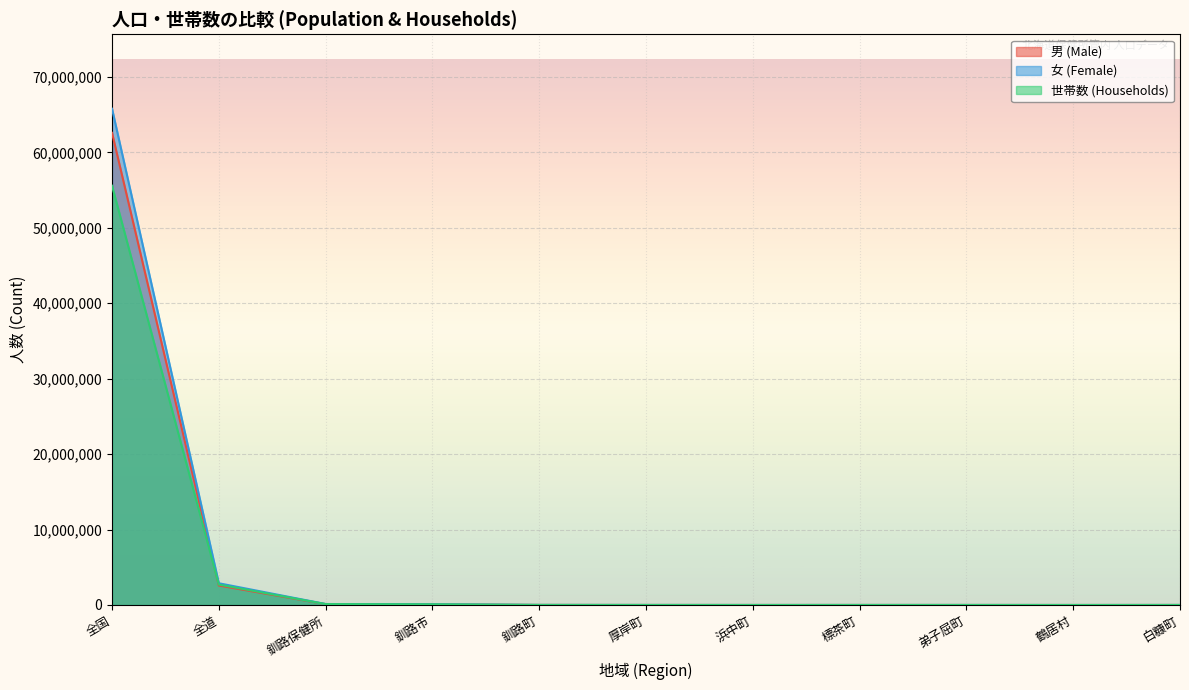

Which series has the largest total across all categories?

女 (Female)